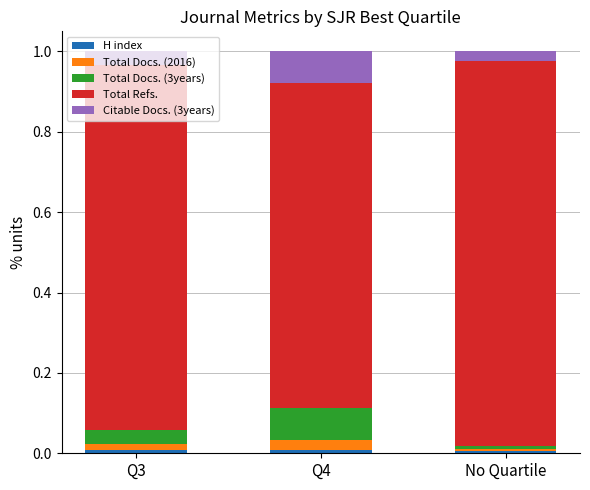

The Citable Docs. (3years) series shows 0.0 at No Quartile. True or false?

True